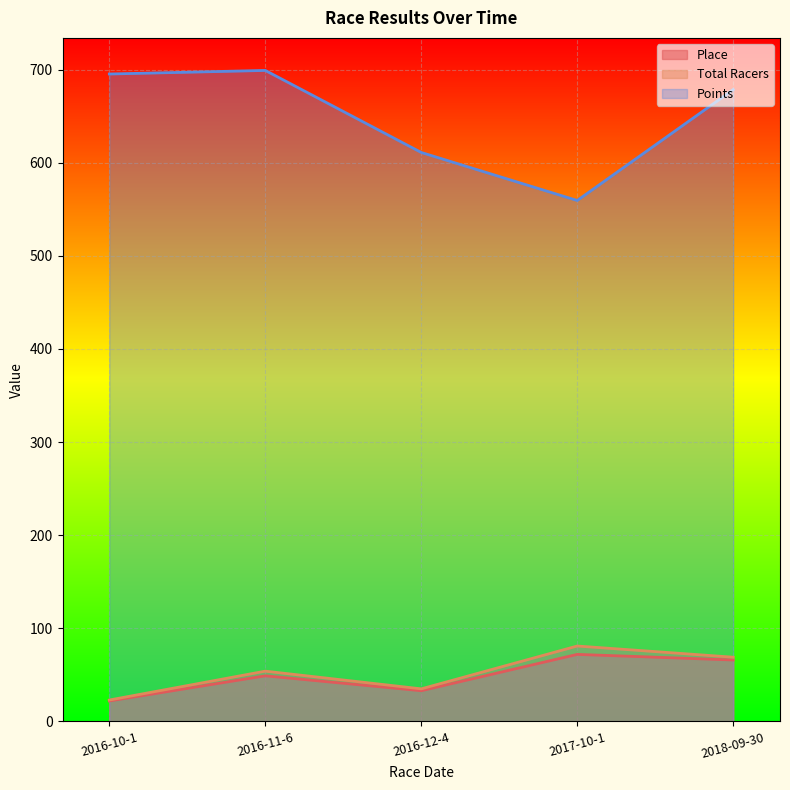

Which series has the widest spread of values?

Points